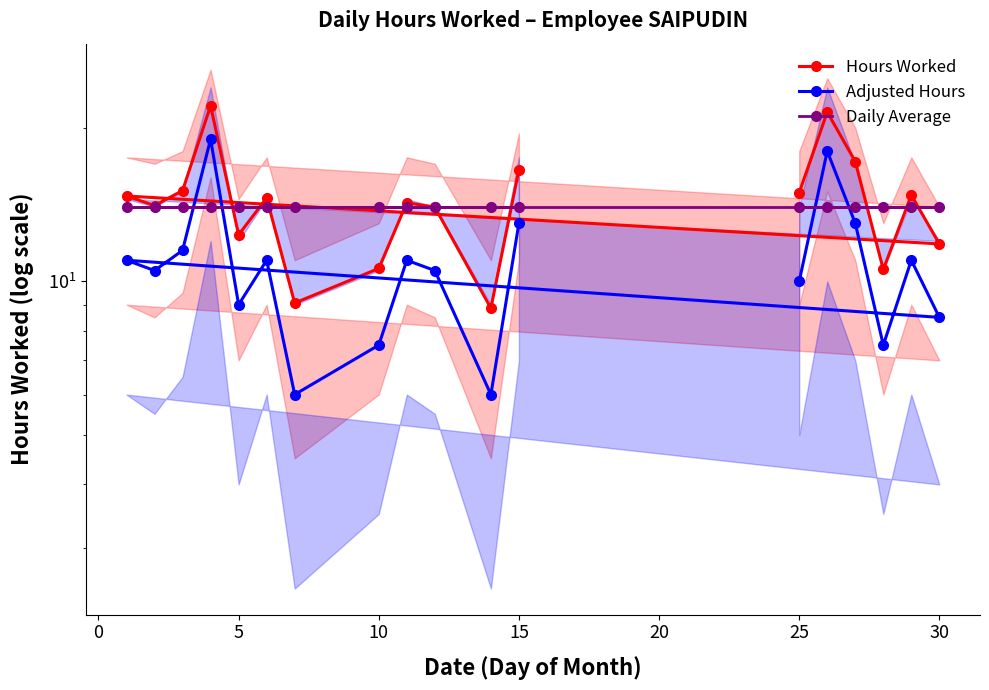

How many data points does each series have?

18